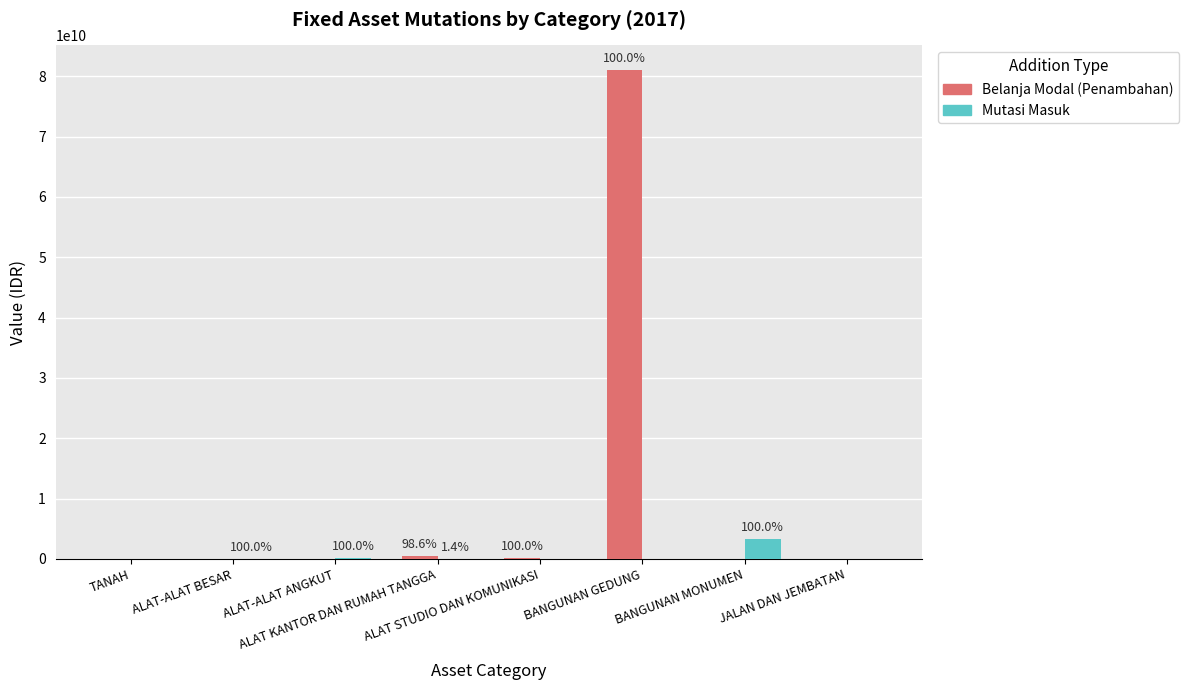

What is the average value of the Belanja Modal (Penambahan) series?

10201810085